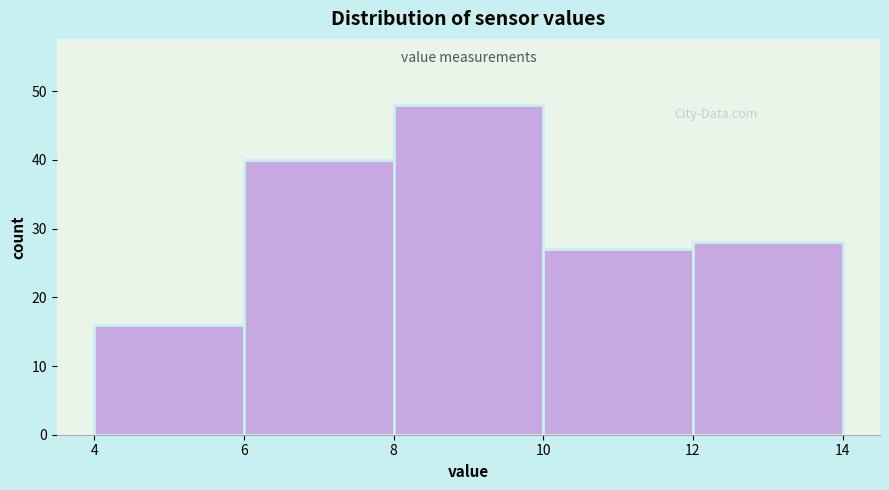

Reading left to right, list every bar in this chart as the range it spans on the x-axis followed by its height. The values are not printed on the chart, so give them approximately, as read against the axis.

4 to 6: 16
6 to 8: 40
8 to 10: 48
10 to 12: 27
12 to 14: 28